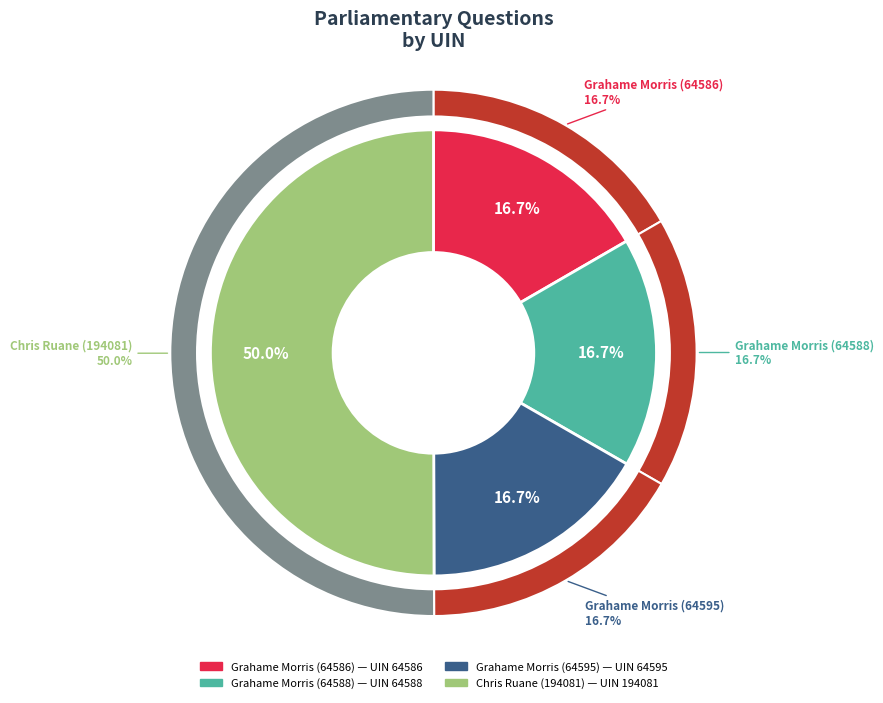

Combined, what portion of the pie is Grahame Morris (64586) and Grahame Morris (64595)?

33.3%